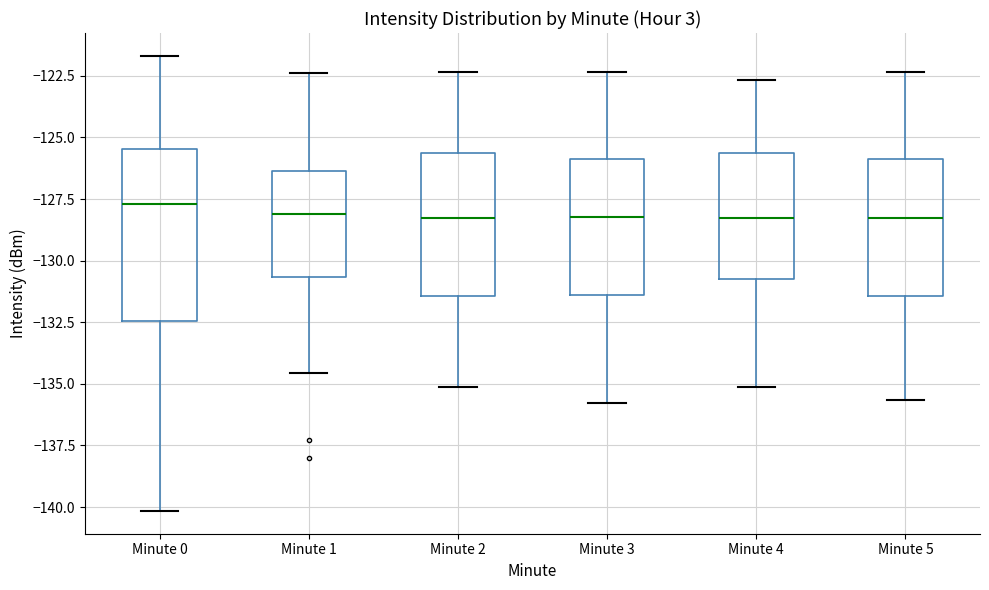

Comparing the boxes themselves (not the whiskers), which one is the tallest?

Minute 0